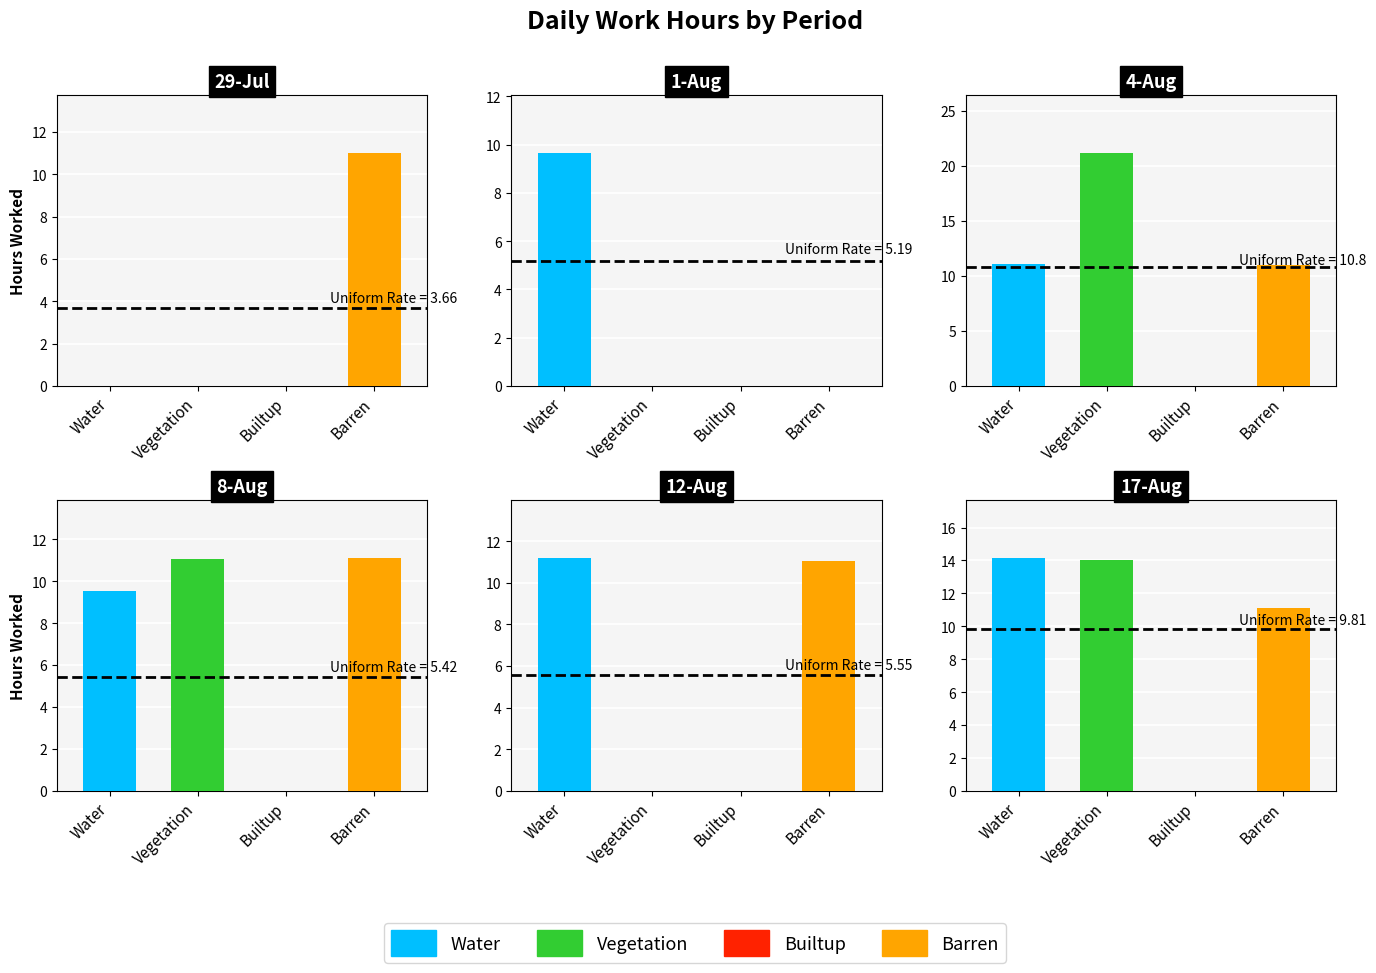

Reading left to right, transcribe all the data shown in this chart.

Water: 0=0.0	1=9.6	2=11.1	3=9.6	4=11.2	5=14.1
Vegetation: 0=0.0	1=0.0	2=21.1	3=11.1	4=0.0	5=14.0
Builtup: 0=0.0	1=0.0	2=0.0	3=0.0	4=0.0	5=0.0
Barren: 0=11.0	1=0.0	2=11.0	3=11.1	4=11.0	5=11.1